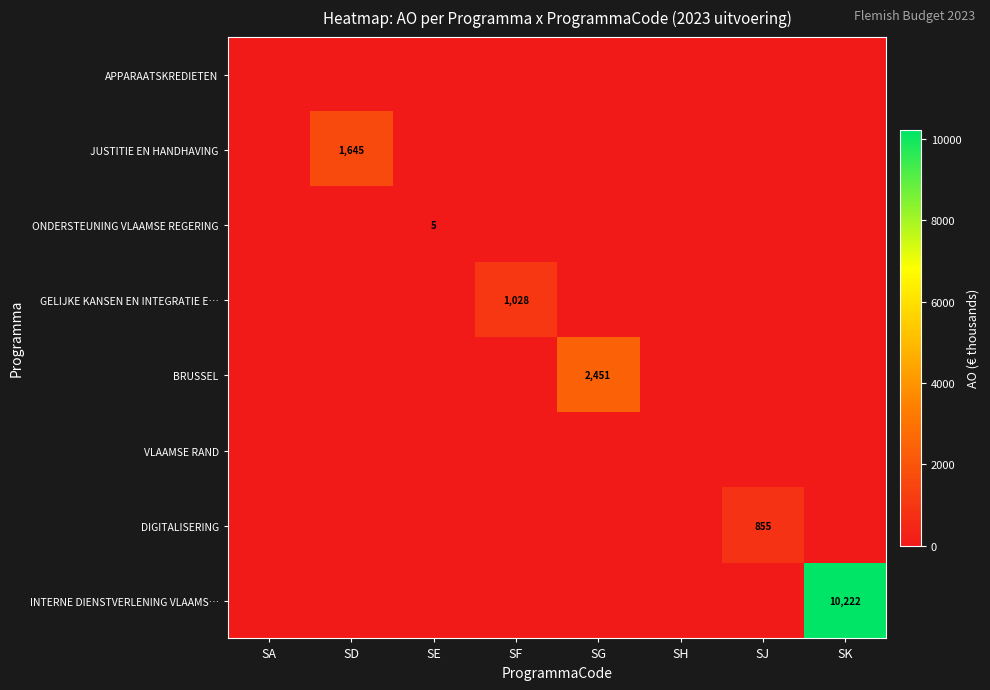

True or false: BRUSSEL has a value of 3417 at SG.

False